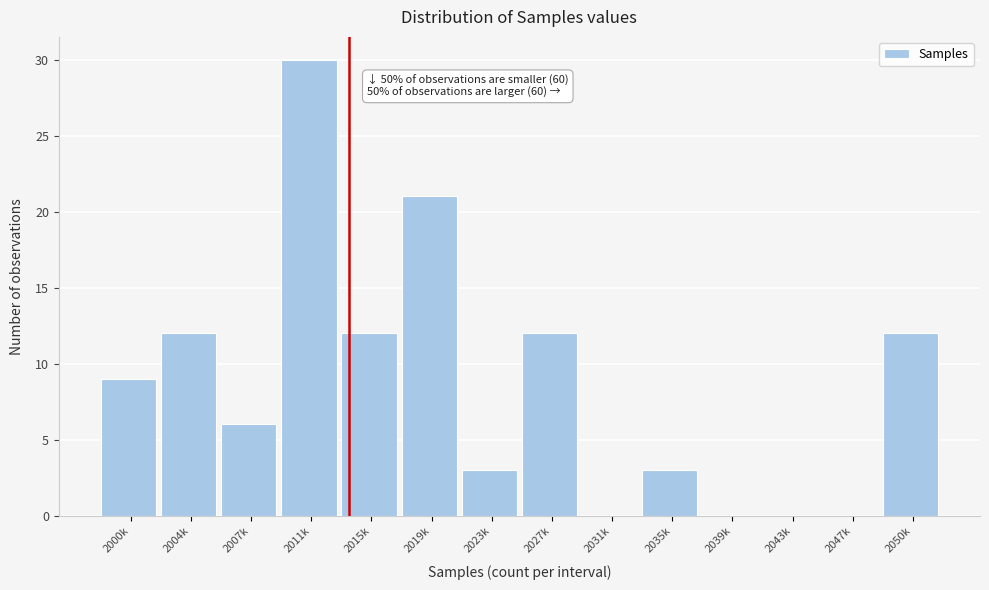

Reading left to right, what are all the values shown in this chart?

2000k=9	2004k=12	2007k=6	2011k=30	2015k=12	2019k=21	2023k=3	2027k=12	2031k=0	2035k=3	2039k=0	2043k=0	2047k=0	2050k=12